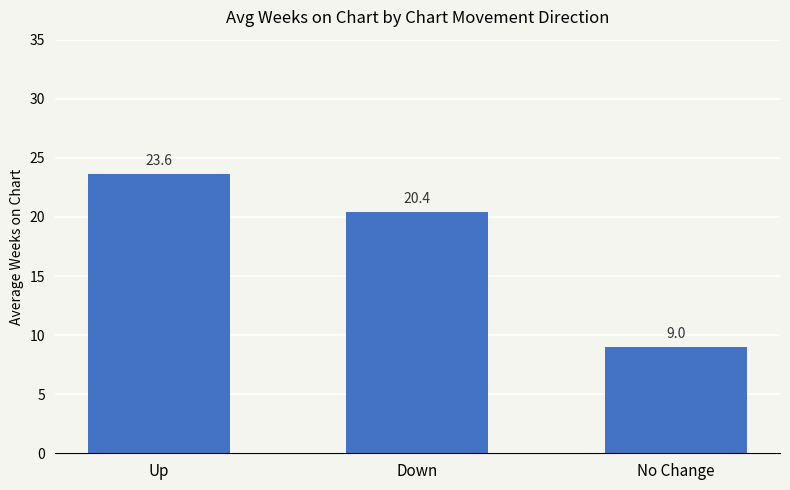

Reading left to right, list all the values displayed in this chart.

Up=23.6	Down=20.4	No Change=9.0